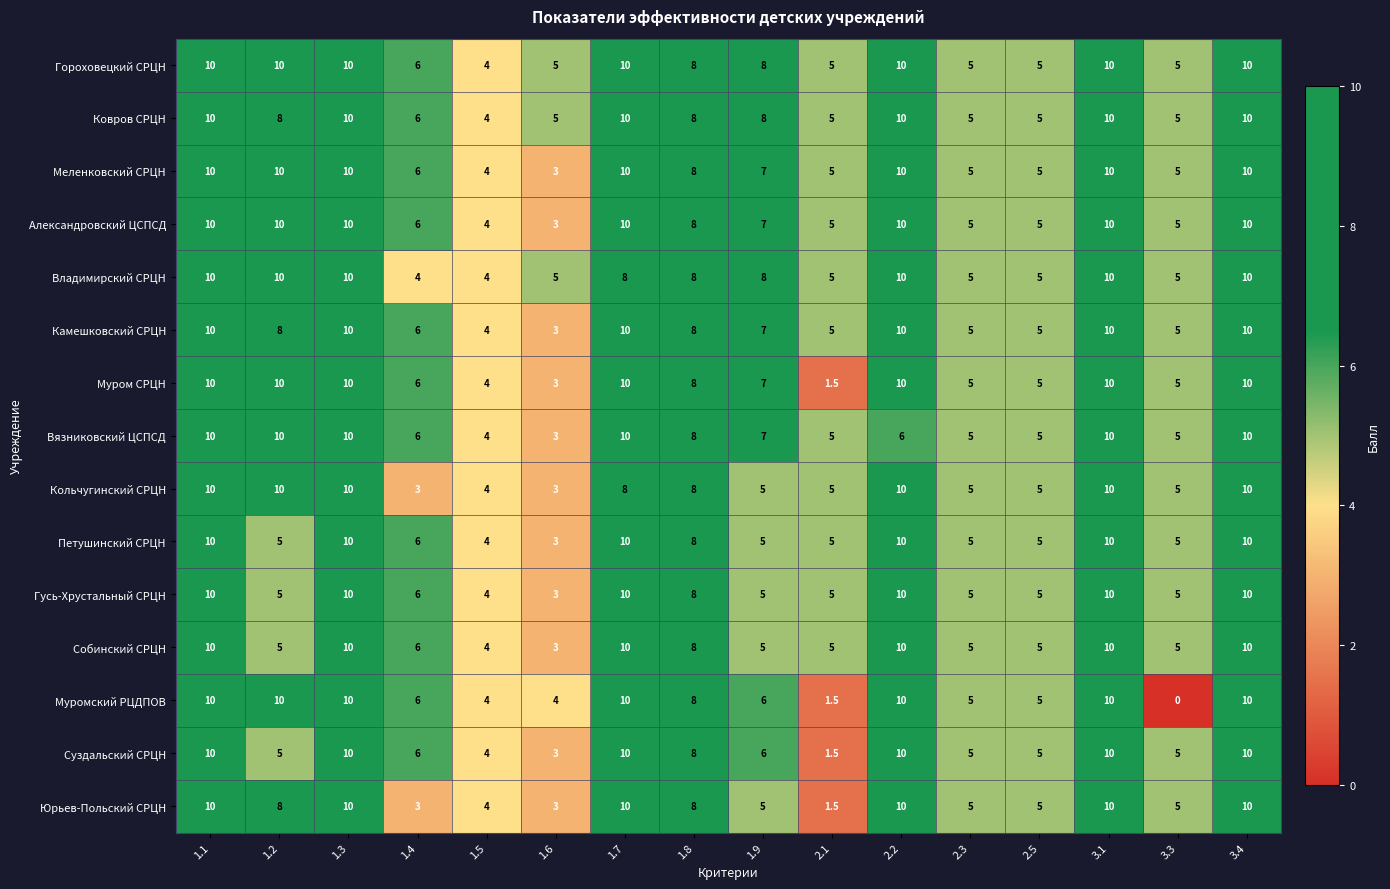

Is it true that Меленковский СРЦН equals 6.0 at 1.4?

True